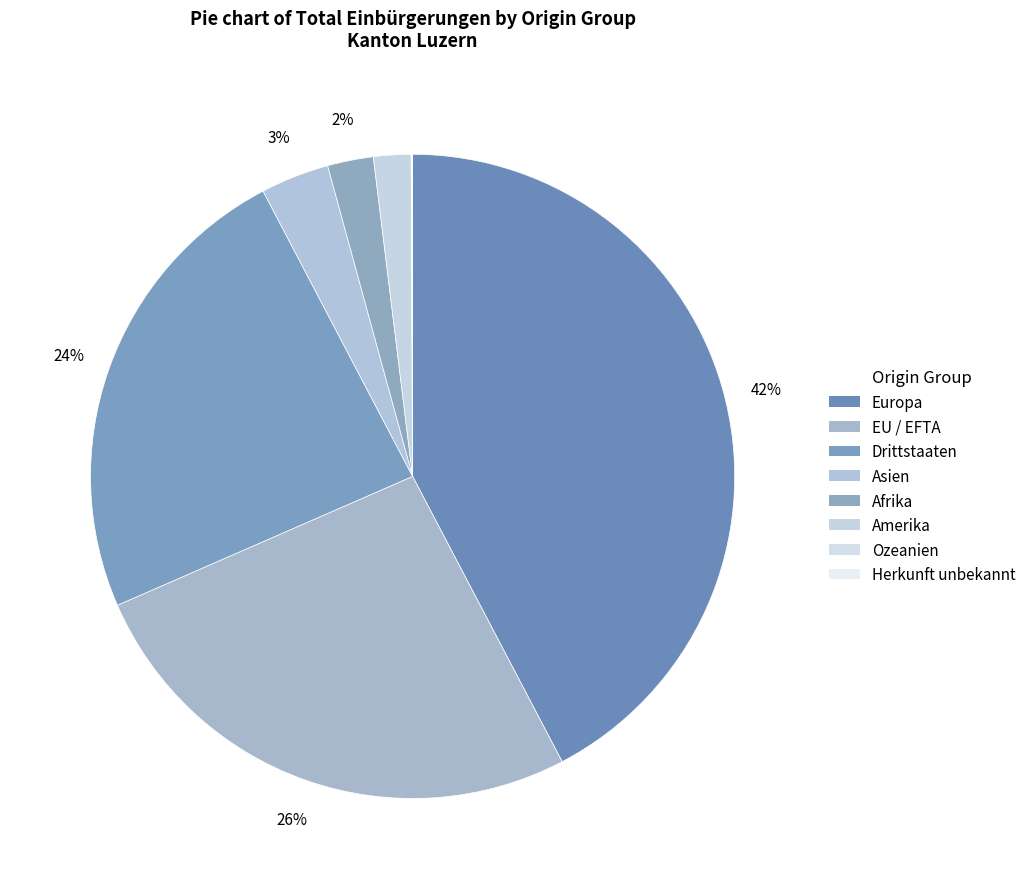

Which category has the biggest portion of the pie?

Europa